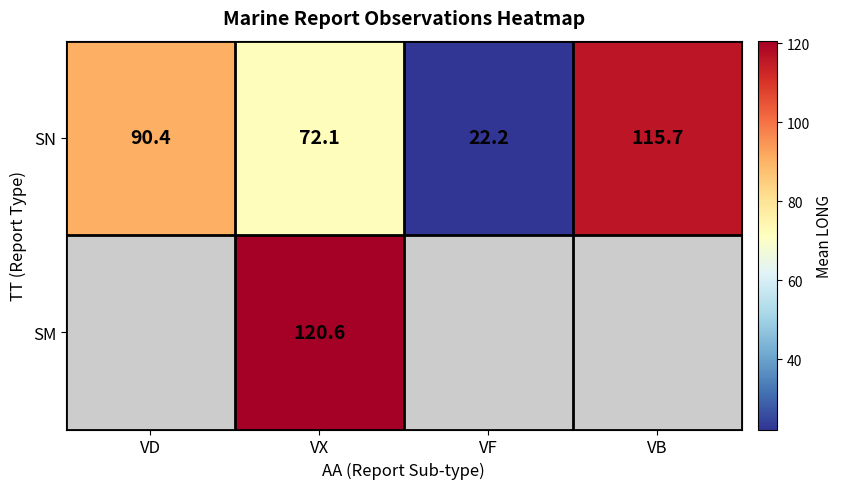

Where does the SN series first go above 90?

VD